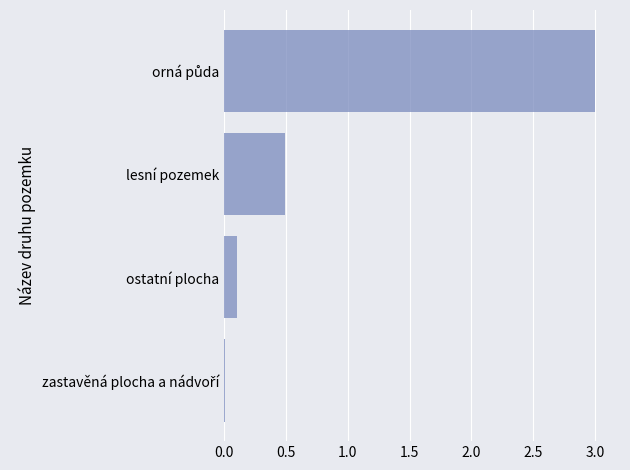

Between ostatní plocha and lesní pozemek, which is larger?

lesní pozemek